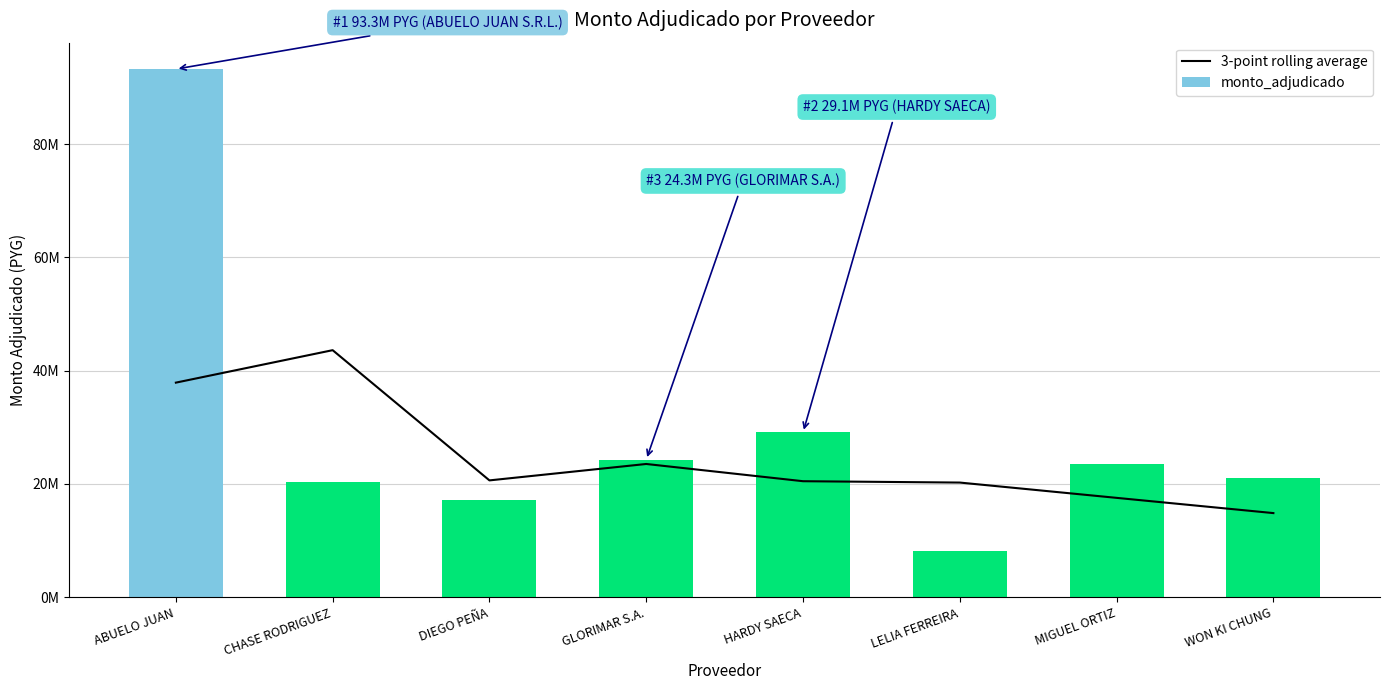

What is the highest value of the monto_adjudicado series?

93274500.0